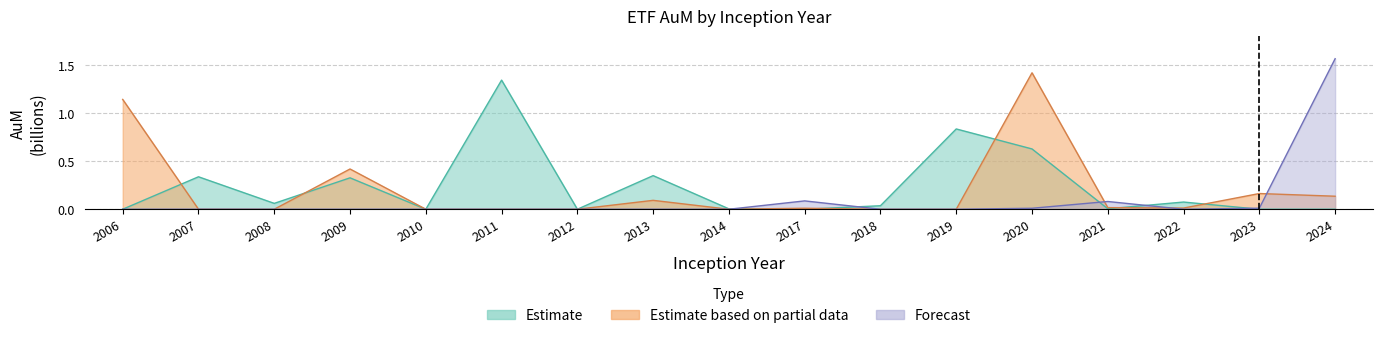

List the labels in order of Estimate based on partial data value, smallest first.

2007, 2008, 2010, 2011, 2012, 2014, 2018, 2019, 2017, 2022, 2021, 2013, 2024, 2023, 2009, 2006, 2020